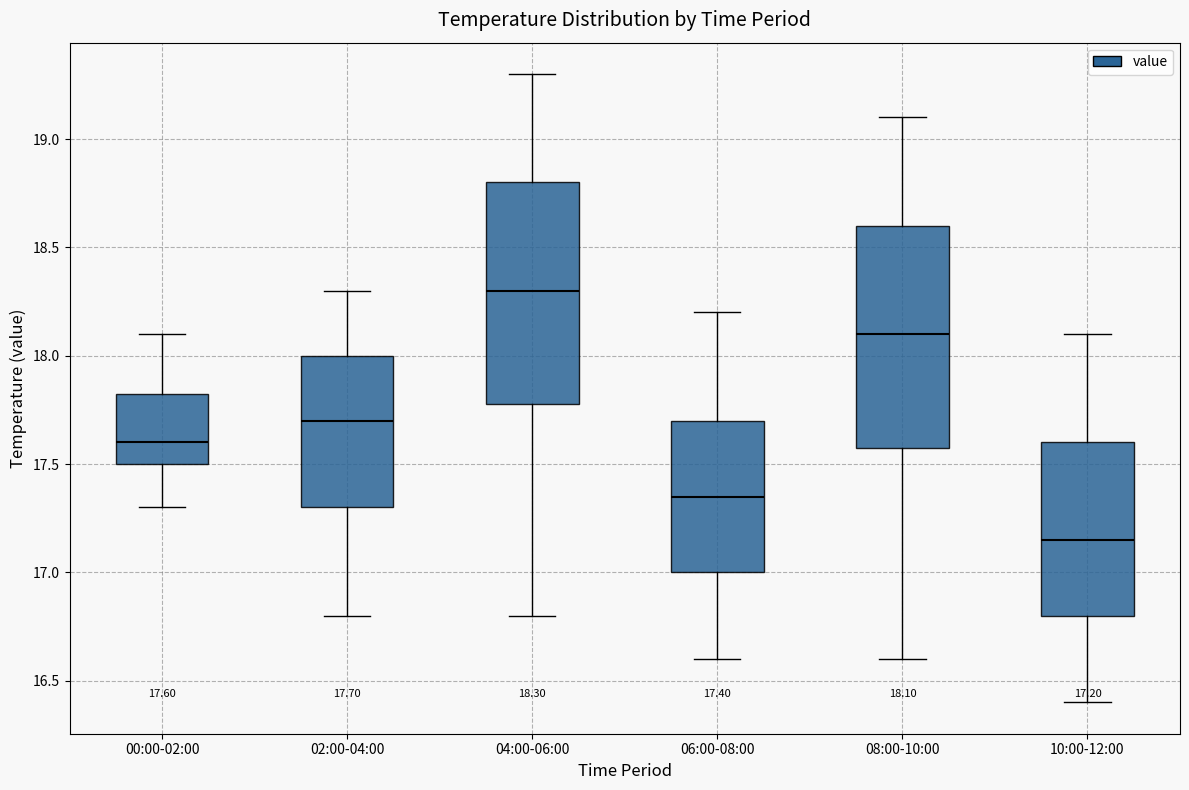

Which box has the highest median line?

04:00-06:00